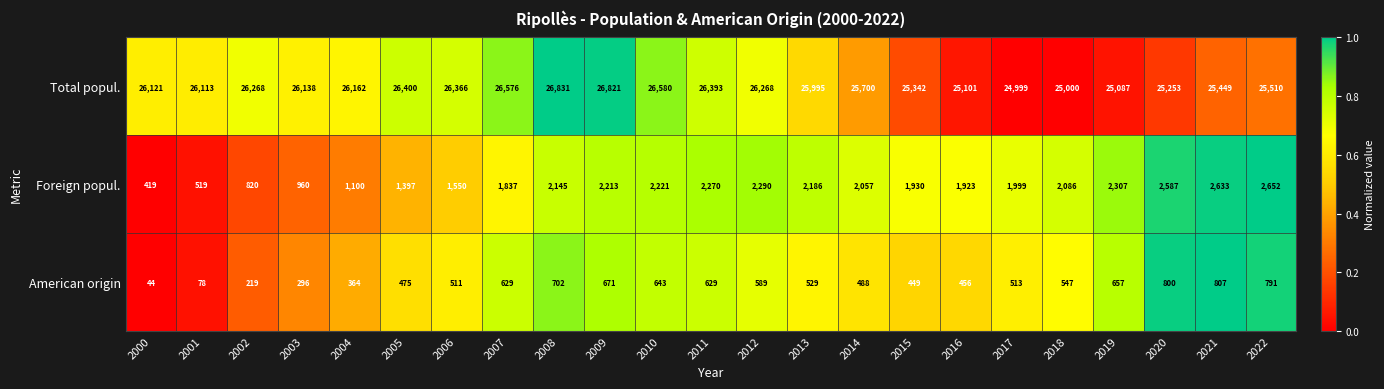

Which series has the largest total across all categories?

Total popul.